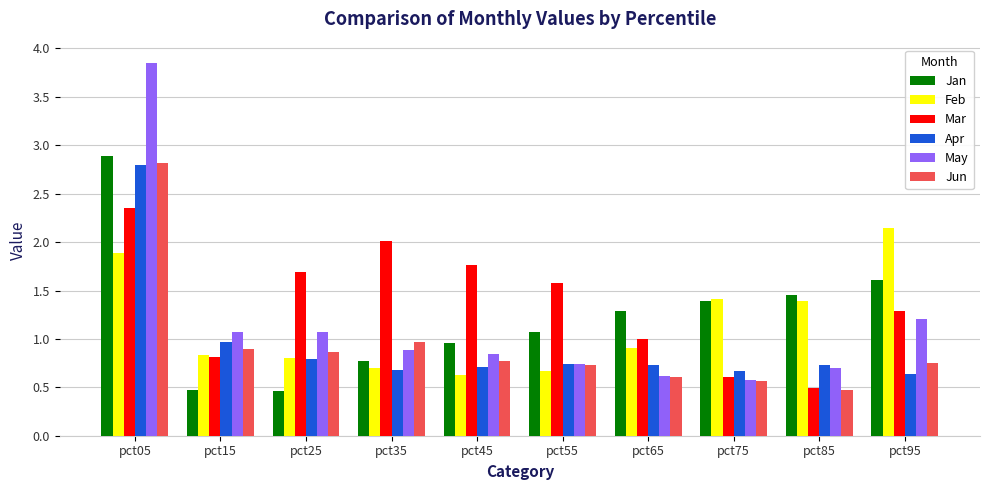

Count the number of categories in the chart.

10